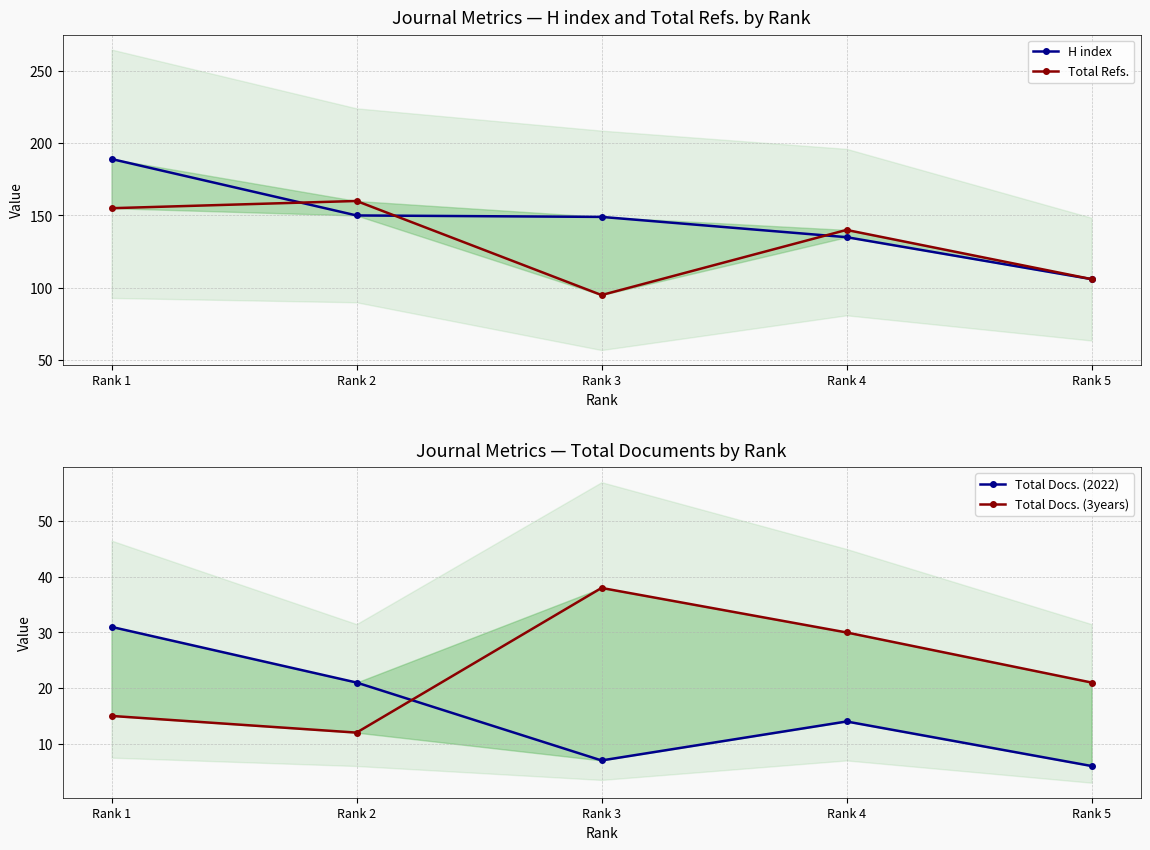

What is the smallest value displayed?

6